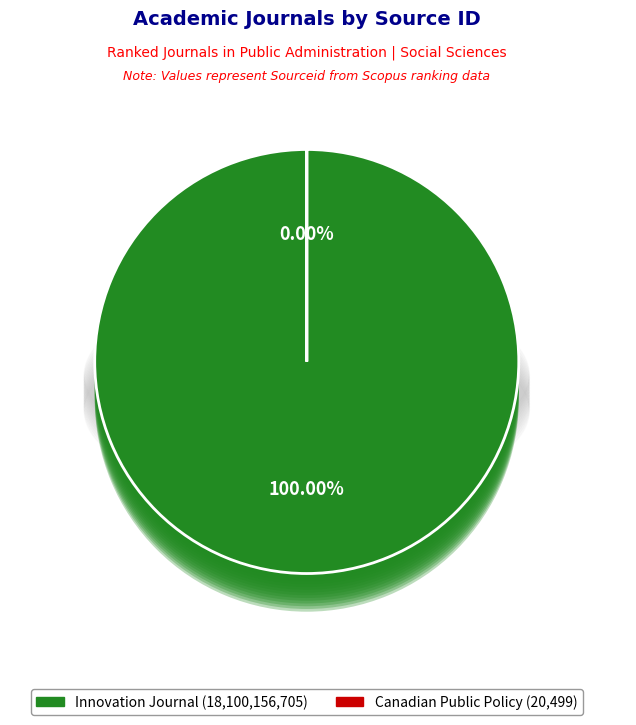

Which slice is the largest?

Innovation Journal (Rank 2)